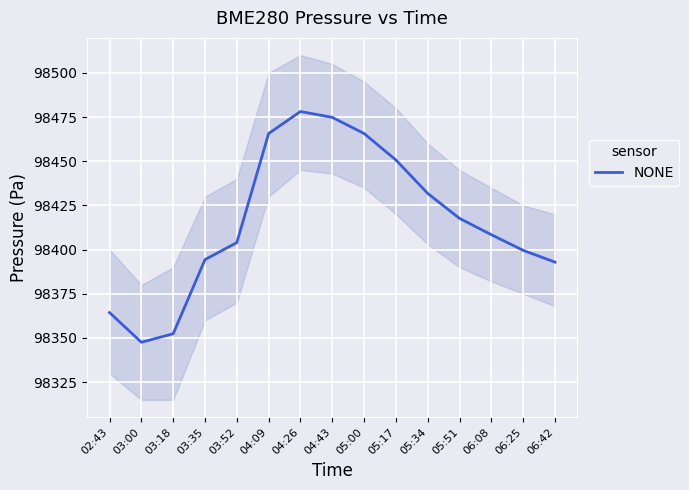

Which category has the highest value across all series?

04:26